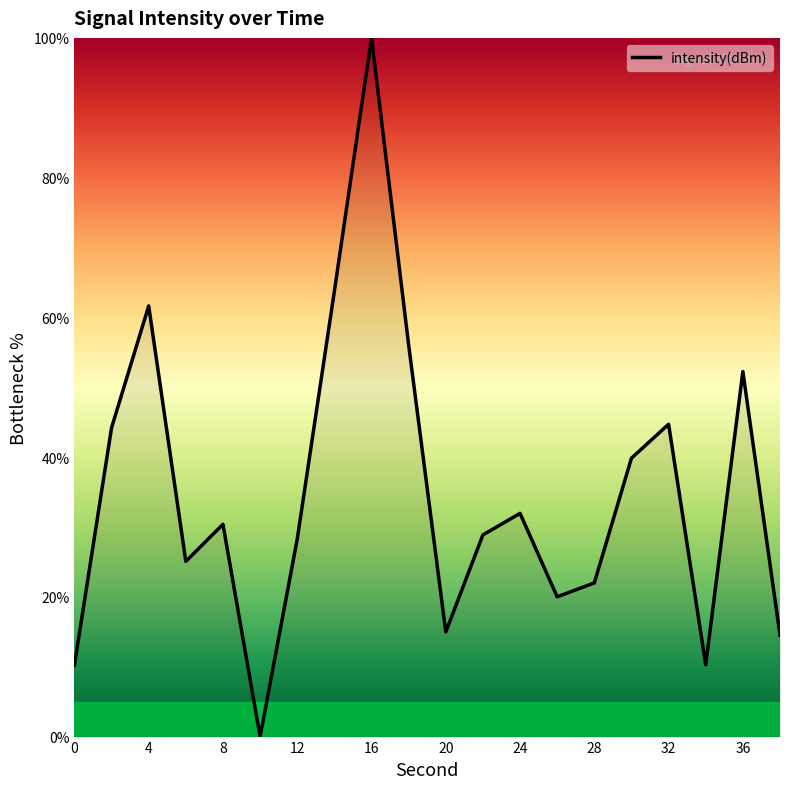

What is the difference between the second highest and minimum values?

63.7